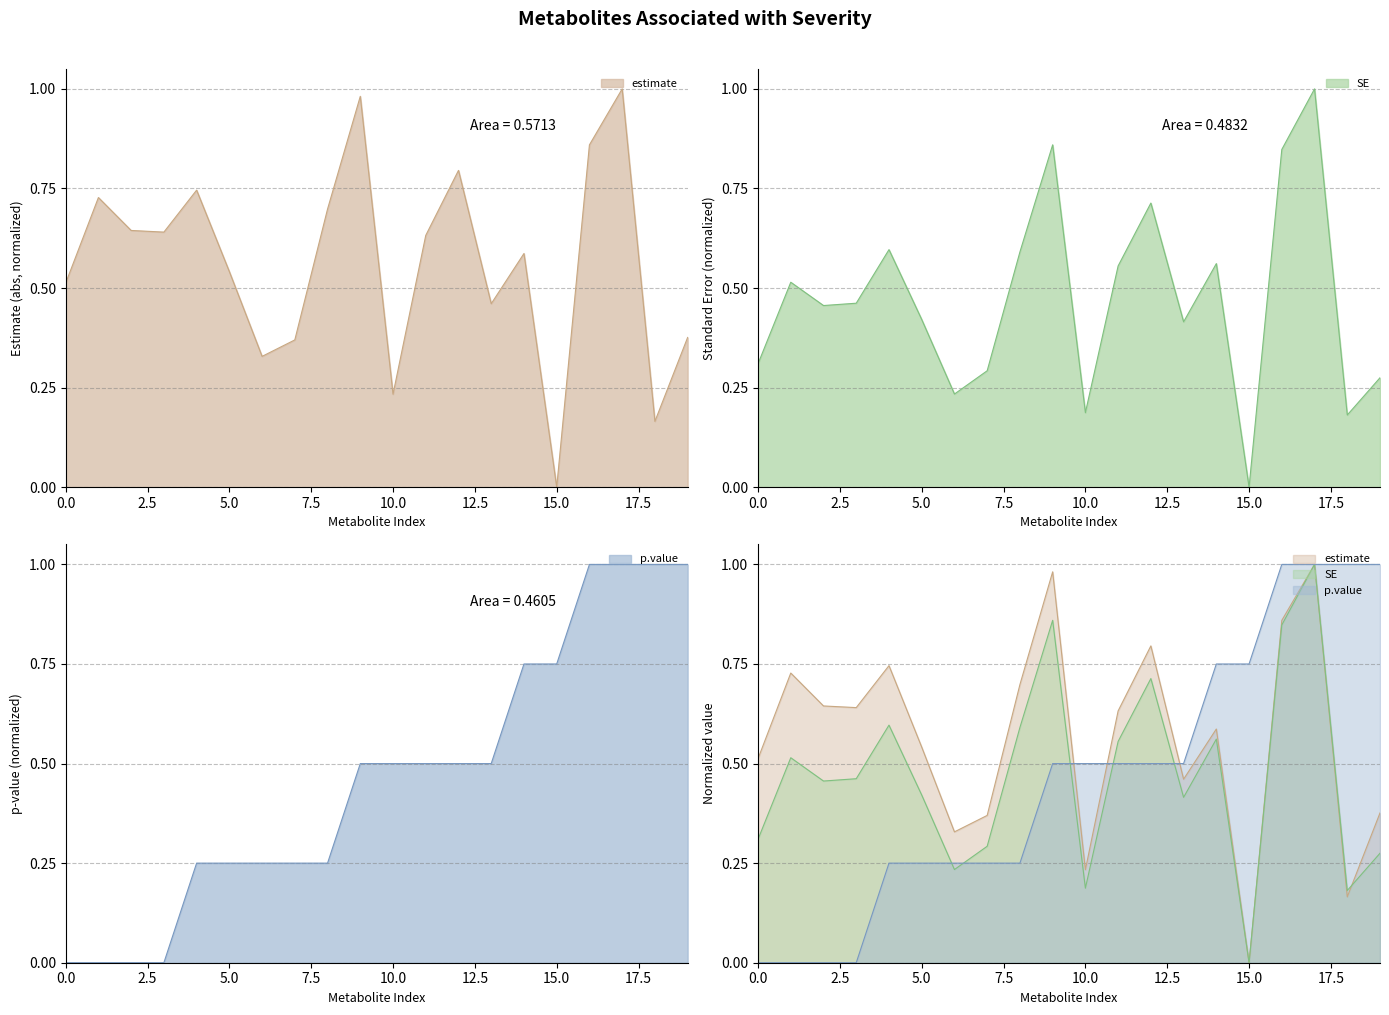

The value of SE at 0.0 is 0.2. True or false?

False